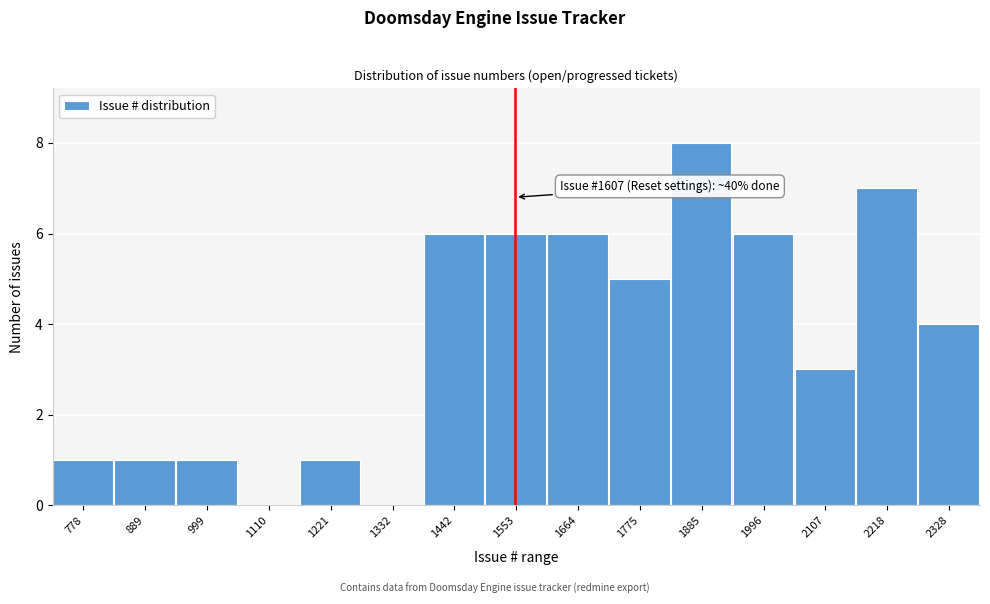

Reading left to right, transcribe all the data shown in this chart.

778=1	889=1	999=1	1110=0	1221=1	1332=0	1442=6	1553=6	1664=6	1775=5	1885=8	1996=6	2107=3	2218=7	2328=4